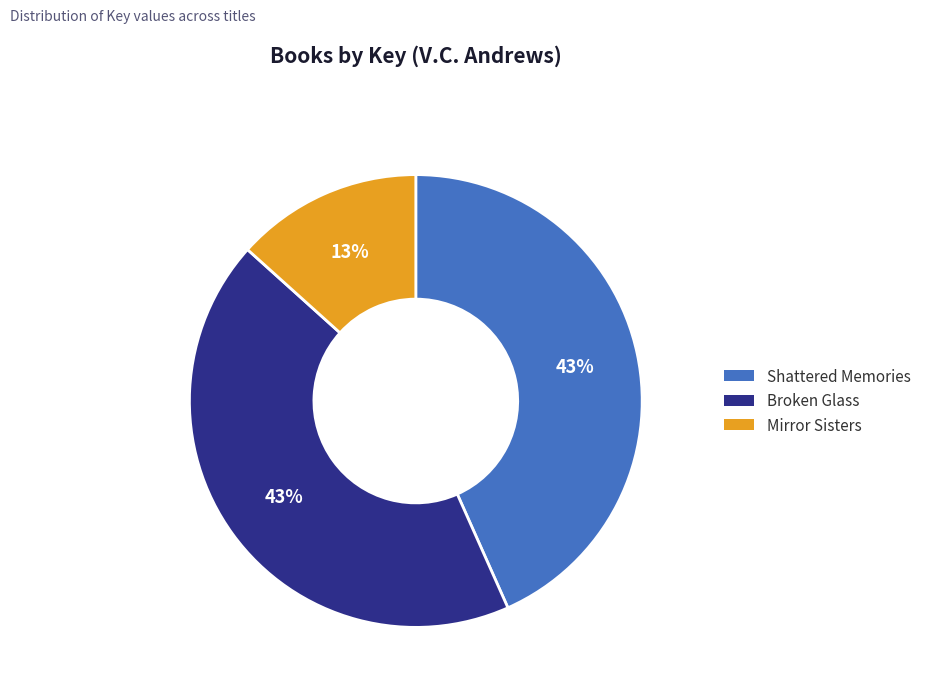

Combined, do Broken Glass and Mirror Sisters account for over 50%?

Yes